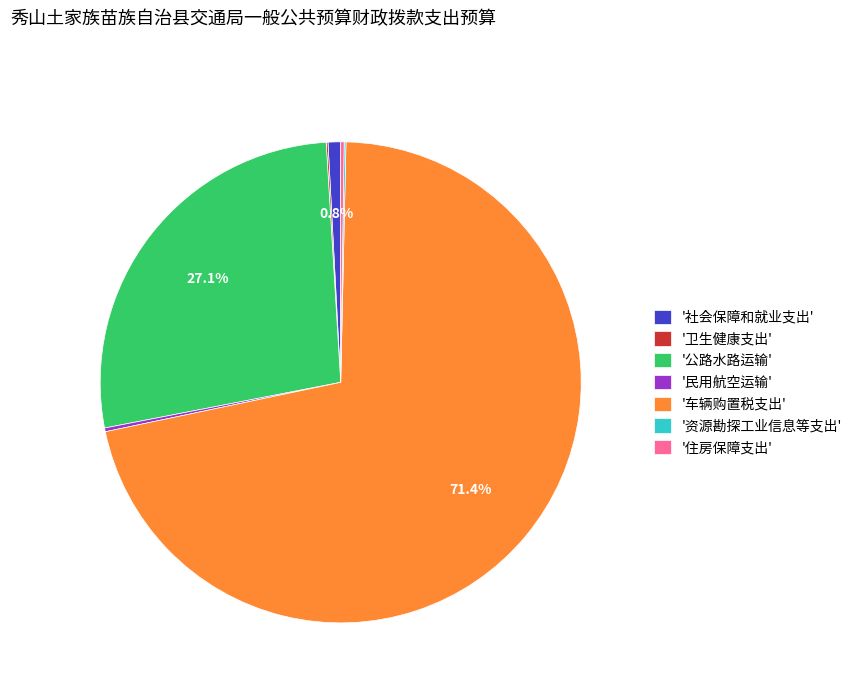

Which category has the biggest portion of the pie?

'车辆购置税支出'